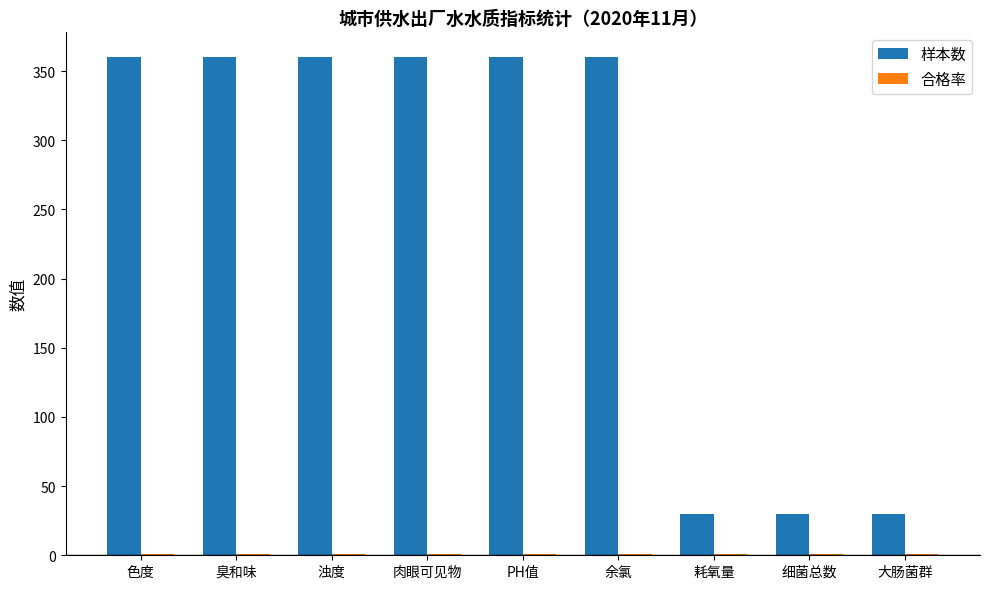

What is the total value across all series at 细菌总数?

31